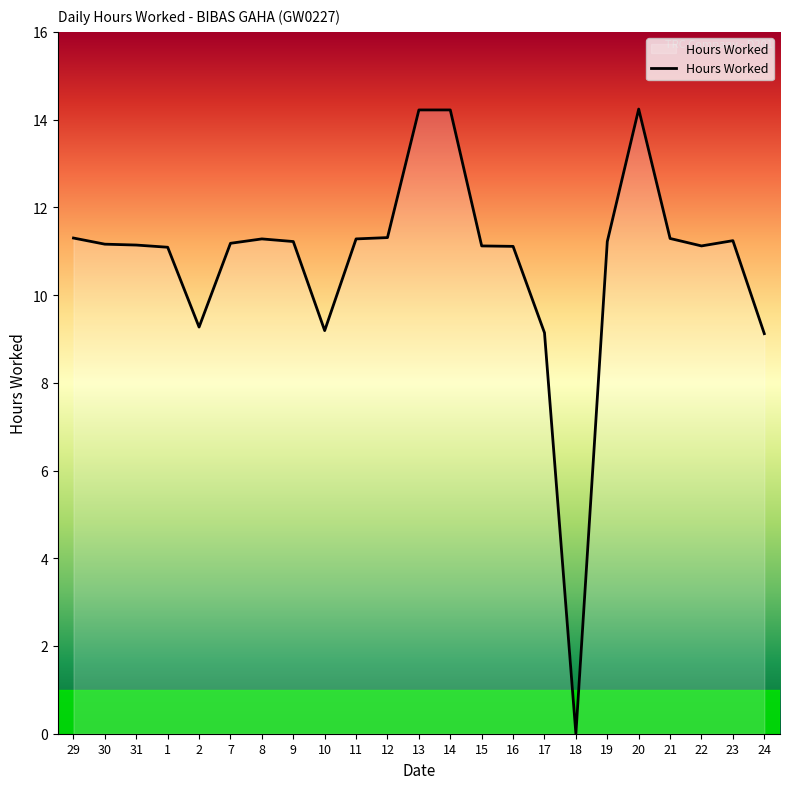

What is the change in value from 13 to 17?

-5.1